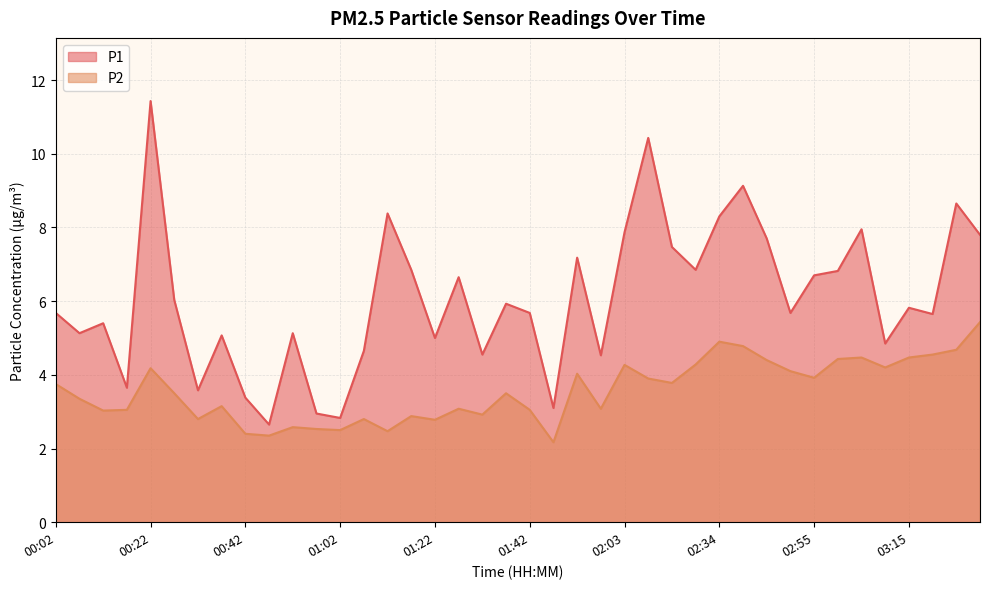

The value of P1 at 00:02 is 5.7. True or false?

True